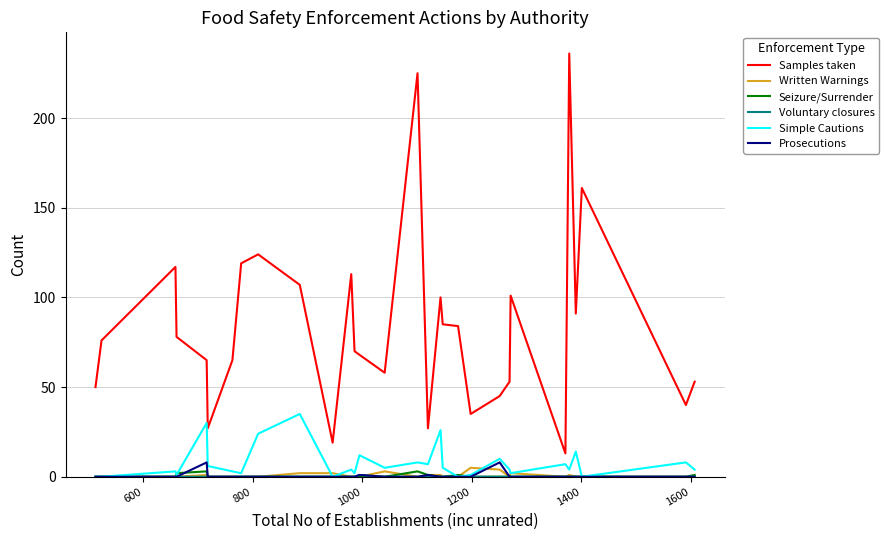

Which series has the largest total across all categories?

Samples taken